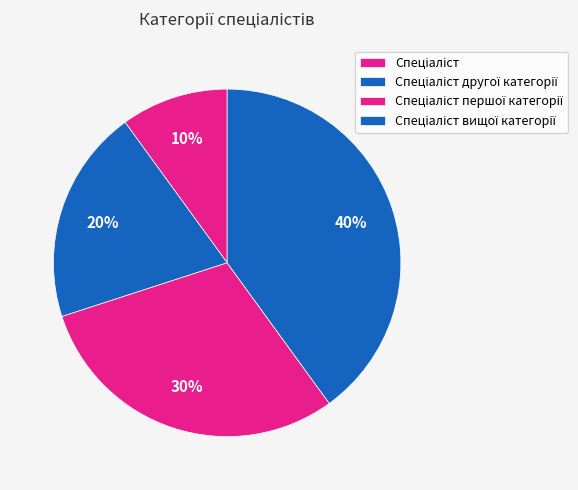

What portion of the pie excludes Спеціаліст першої категорії?

70.0%